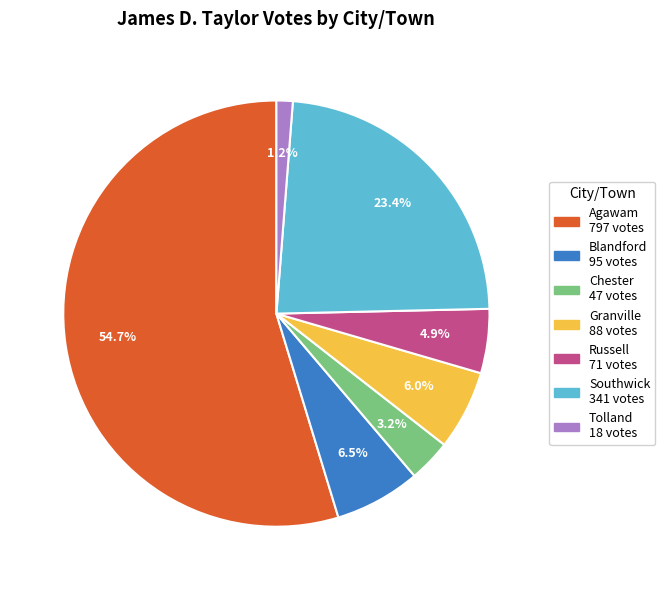

Is the sum of Russell and Chester greater than half?

No